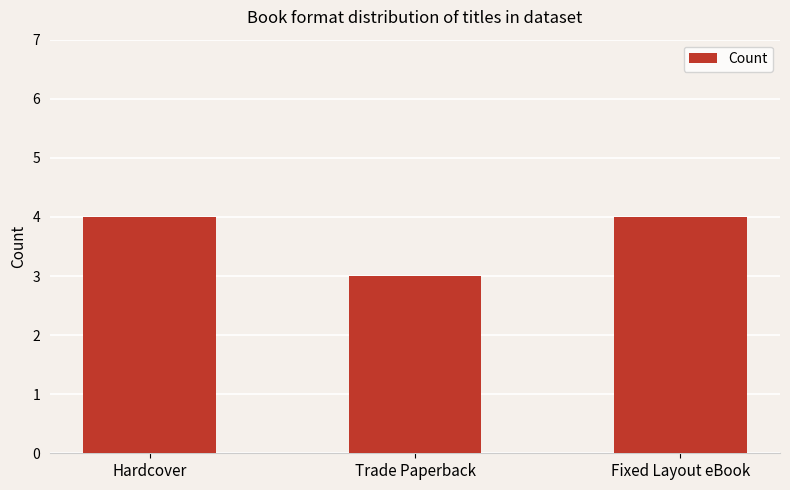

Is it true that the value at Trade Paperback is 5?

False